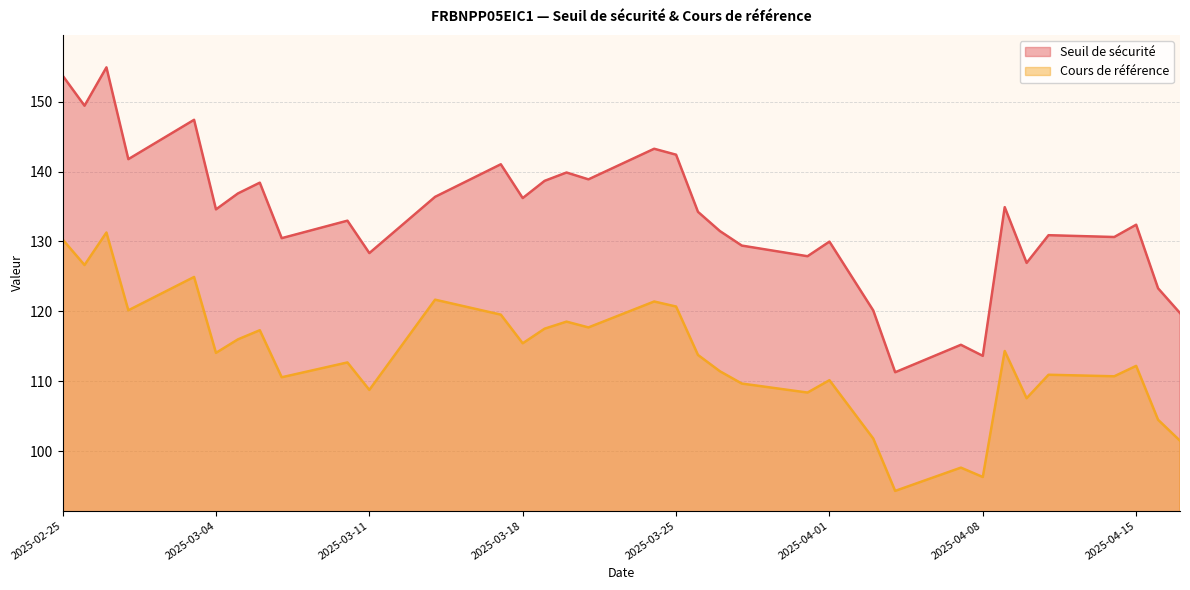

Which series has the largest total across all categories?

Seuil de sécurité